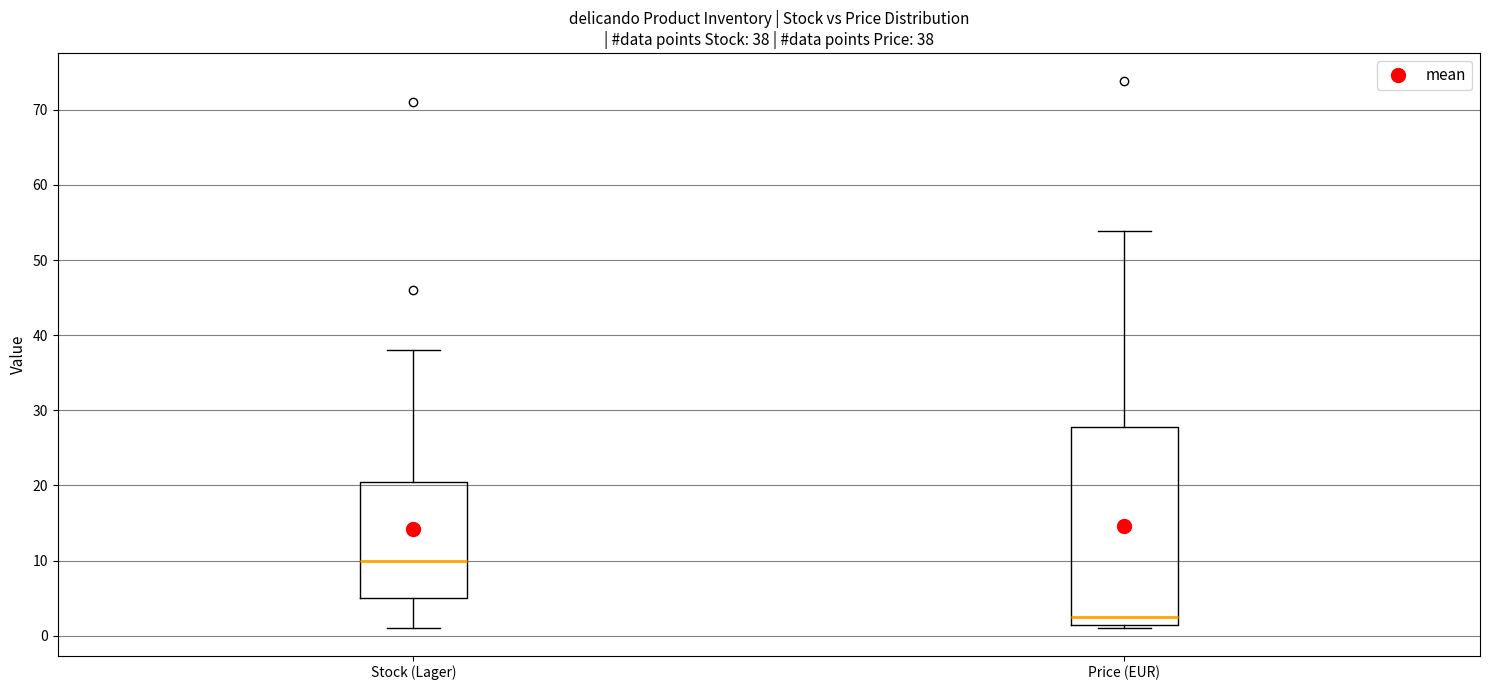

Which box is the tallest, from its lower edge to its upper edge?

Price (EUR)